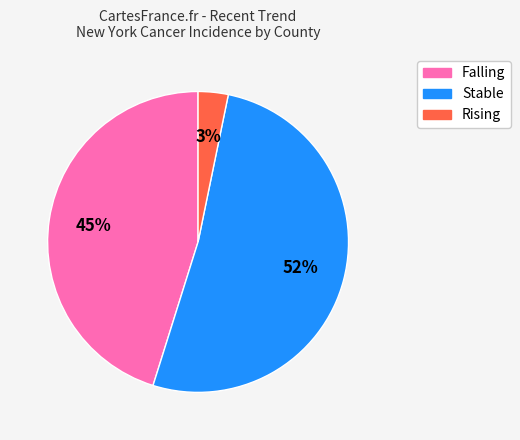

Does any single category account for the majority?

Yes